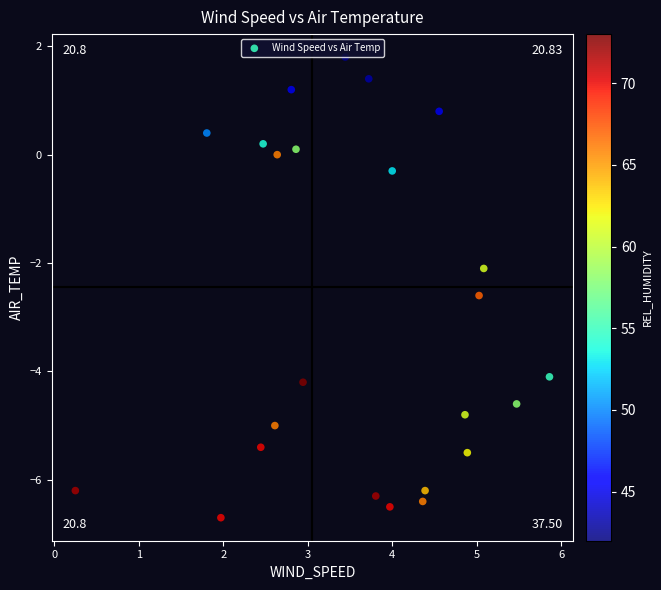

What Y value in the scatter plot is closest to -2?

-2.1